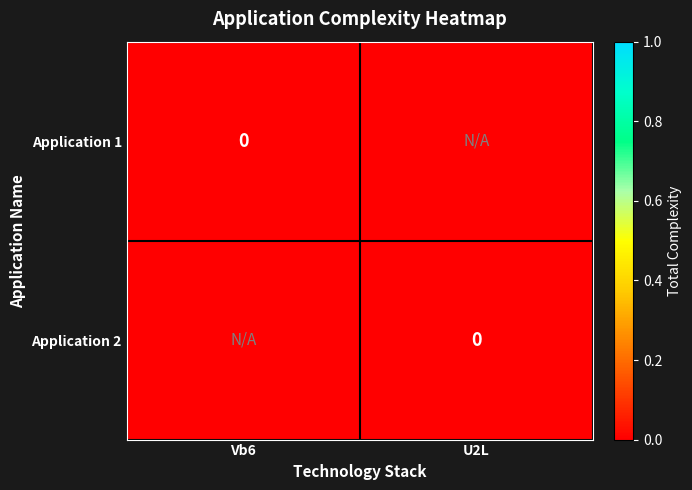

Rank the series at Vb6 from lowest to highest value.

Application 2, Application 1